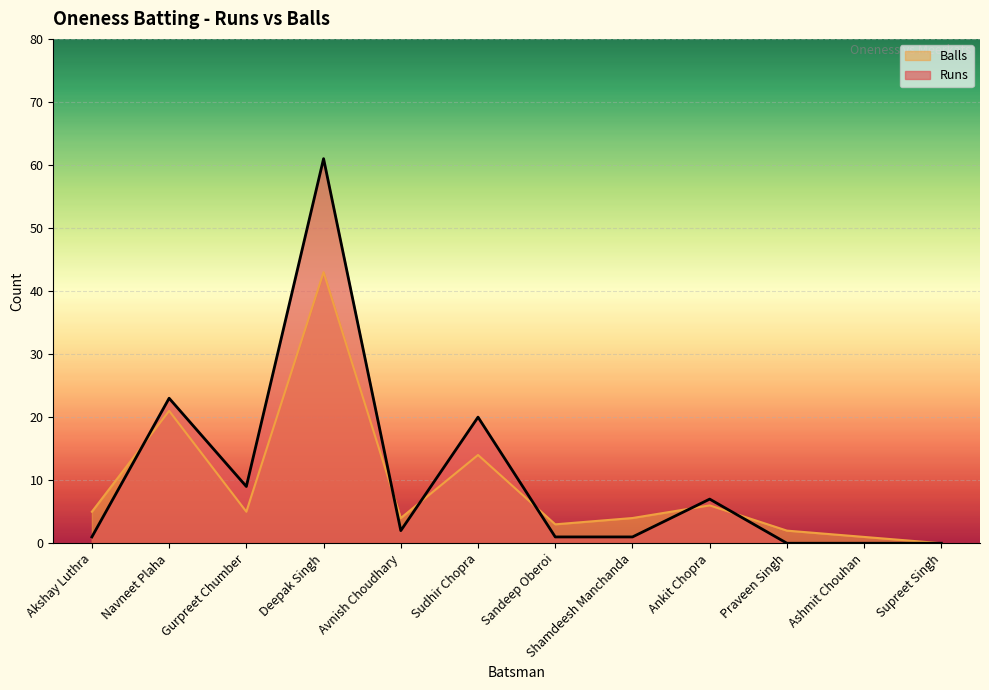

How many values in the Balls series exceed 5?

4